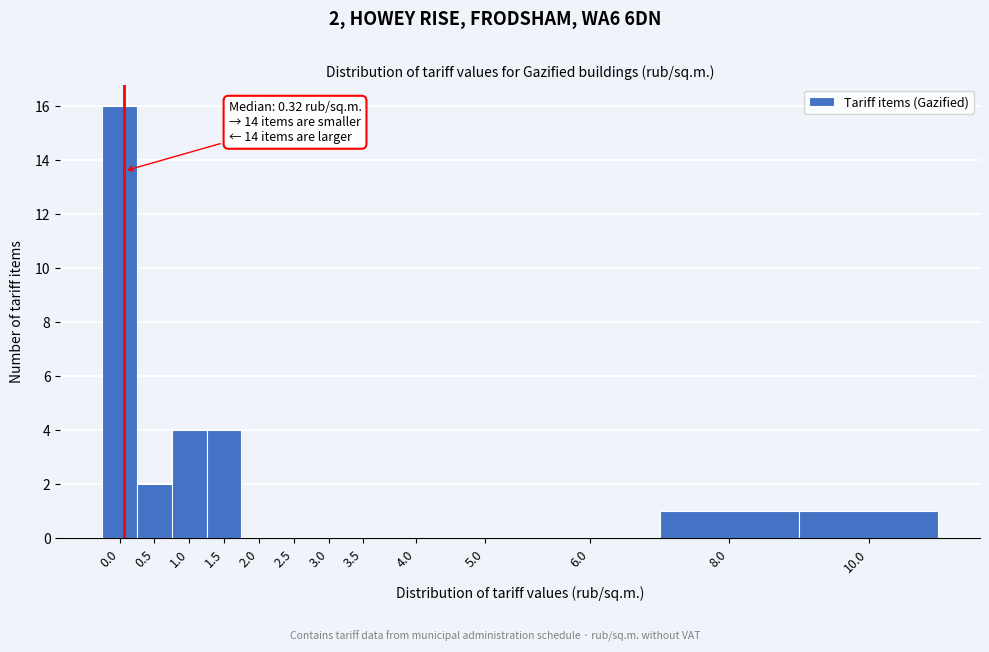

Reading left to right, what are all the values shown in this chart?

0.0=16	0.5=2	1.0=4	1.5=4	2.0=0	2.5=0	3.0=0	3.5=0	4.0=0	5.0=0	6.0=0	8.0=1	10.0=1